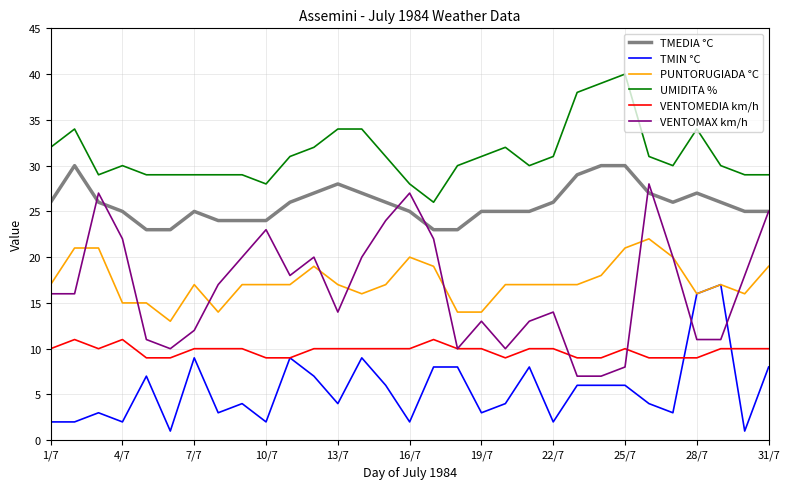

What are all the series names shown in the legend?

TMEDIA °C, TMIN °C, PUNTORUGIADA °C, UMIDITA %, VENTOMEDIA km/h, VENTOMAX km/h